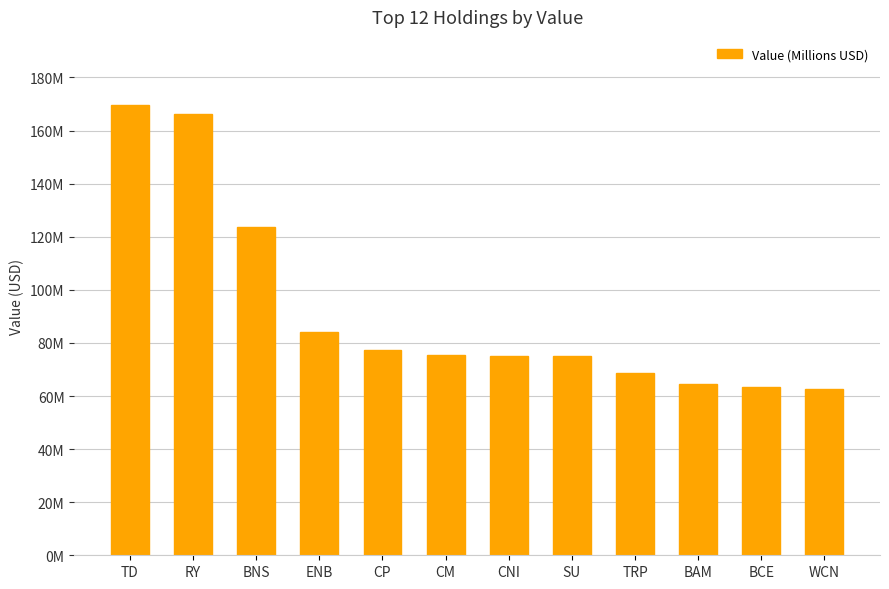

What is the difference between the values at RY and CM?

90.9